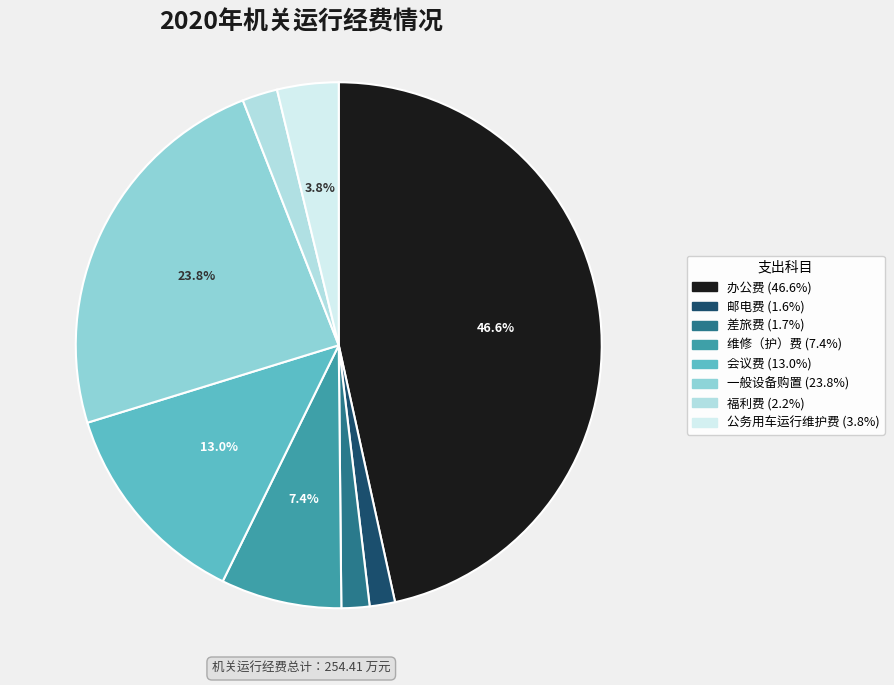

Which slice is the smallest?

邮电费